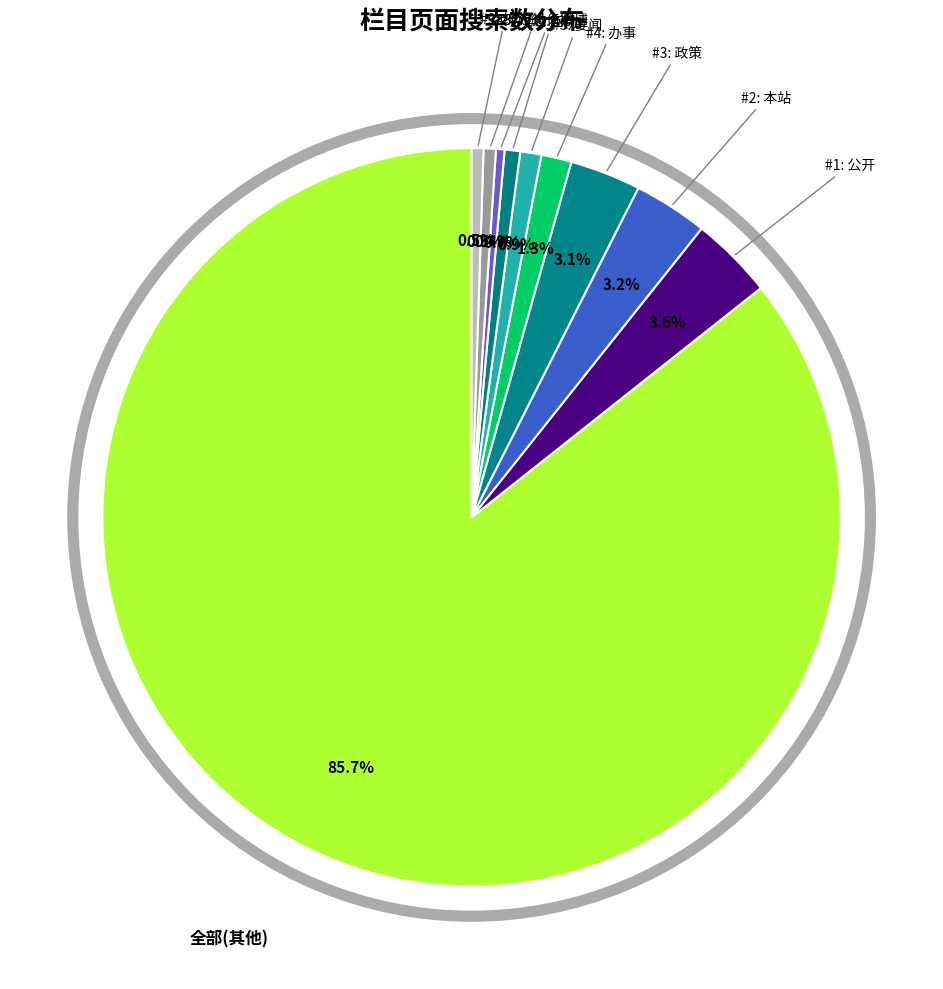

How many slices are in this pie chart?

10